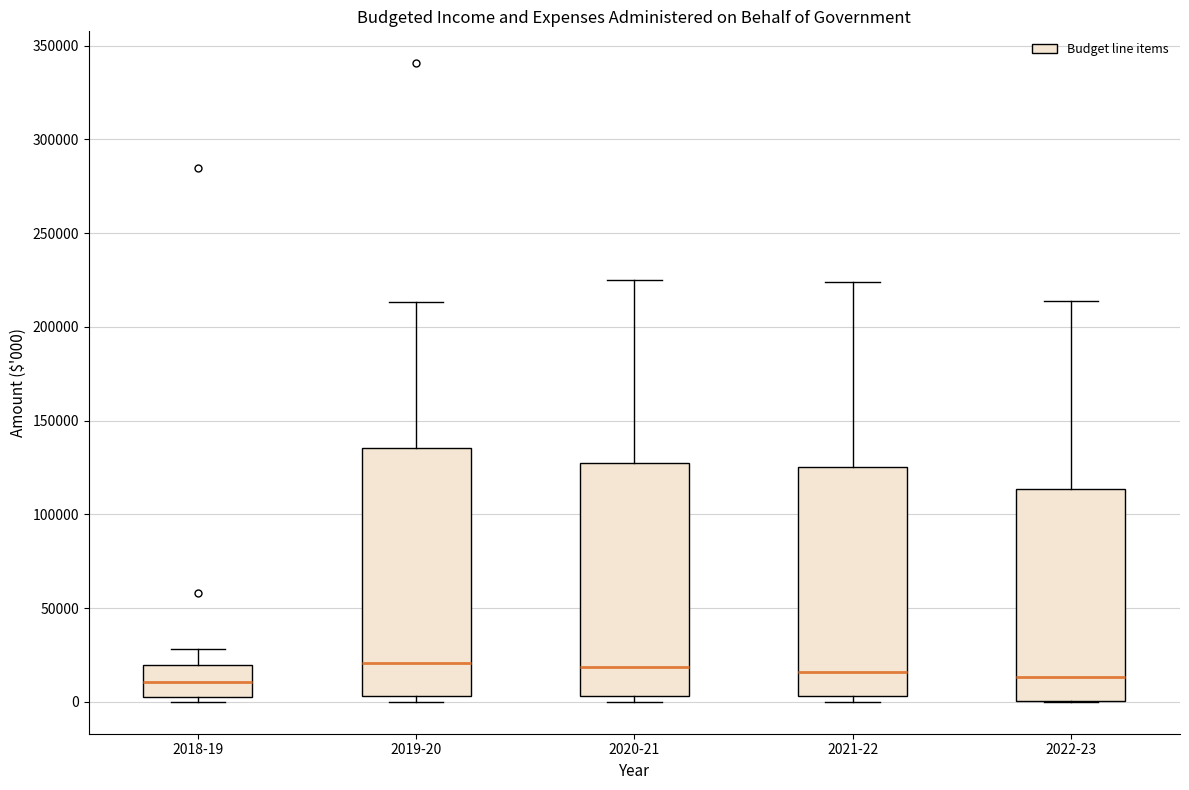

Reading left to right, transcribe this box plot: for each box, give where its median line is, the range the box spans, and where its two whiskers end, as read against the y-axis. The values are not printed on the chart, so give them approximately, as read against the axis.

2018-19: median 10000, box 5000 to 20000, whiskers 0 to 30000
2019-20: median 20000, box 5000 to 135000, whiskers 0 to 215000
2020-21: median 20000, box 5000 to 130000, whiskers 0 to 225000
2021-22: median 15000, box 5000 to 125000, whiskers 0 to 225000
2022-23: median 15000, box 0 to 115000, whiskers 0 to 215000